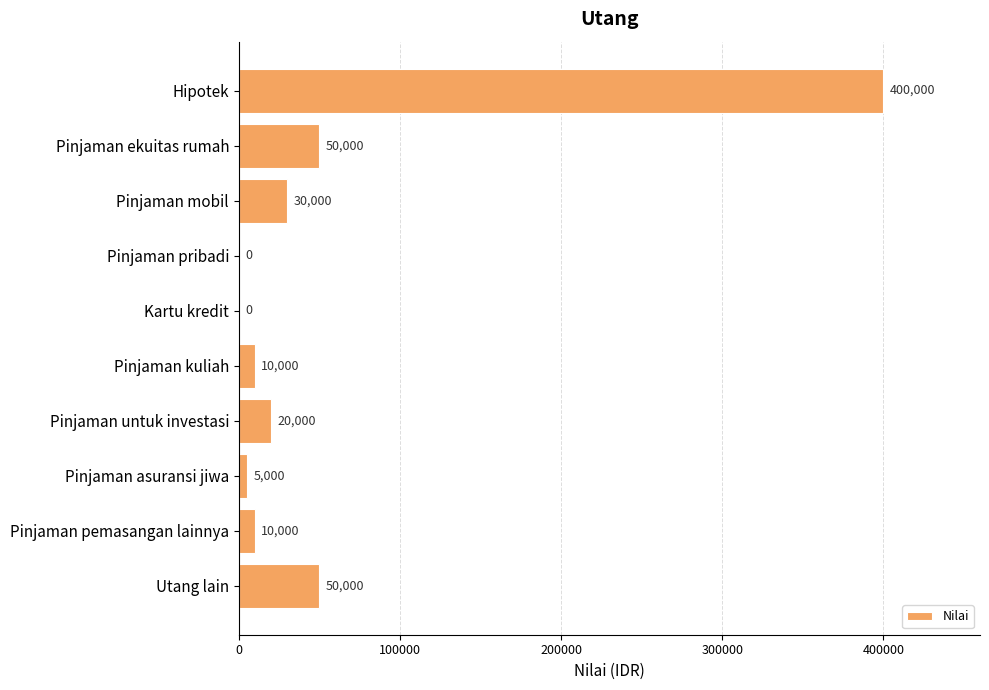

True or false: the data shows 10000 at Pinjaman pemasangan lainnya.

True